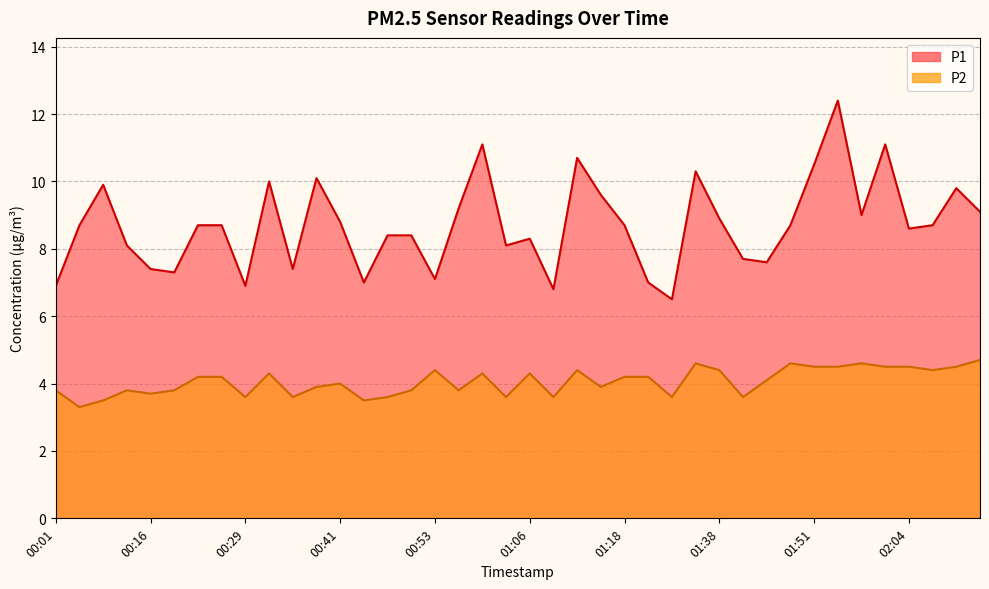

What position from the right is 02:07?

3